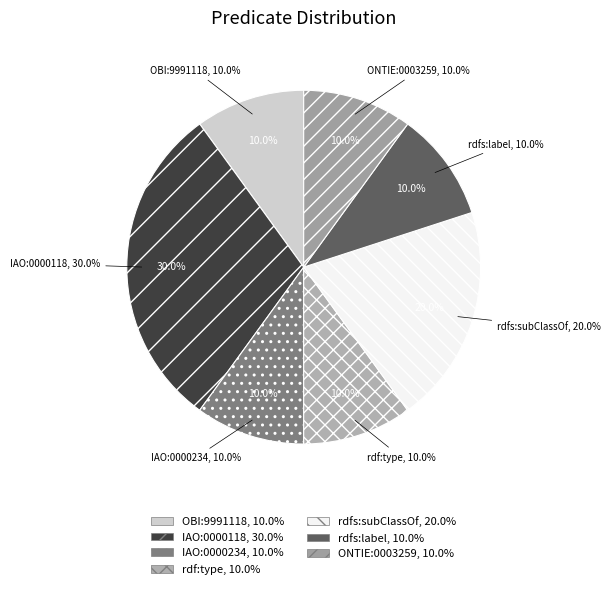

The rdf:type slice represents 10% of the pie. True or false?

True